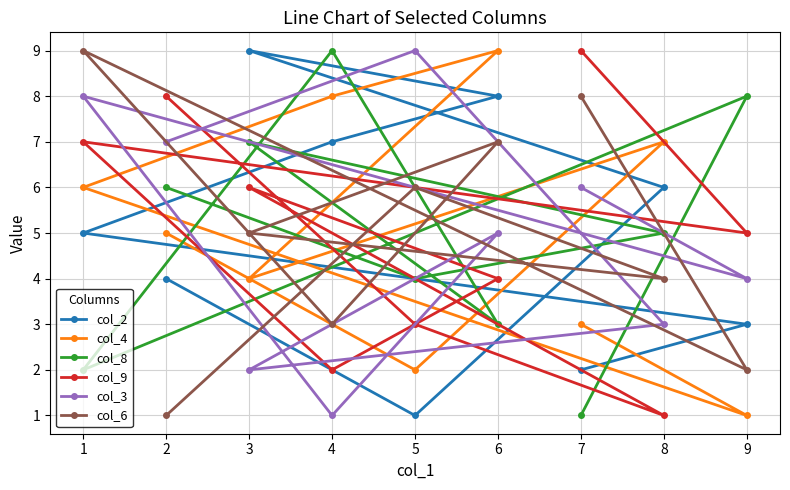

What value does the col_9 series have at 5?

3